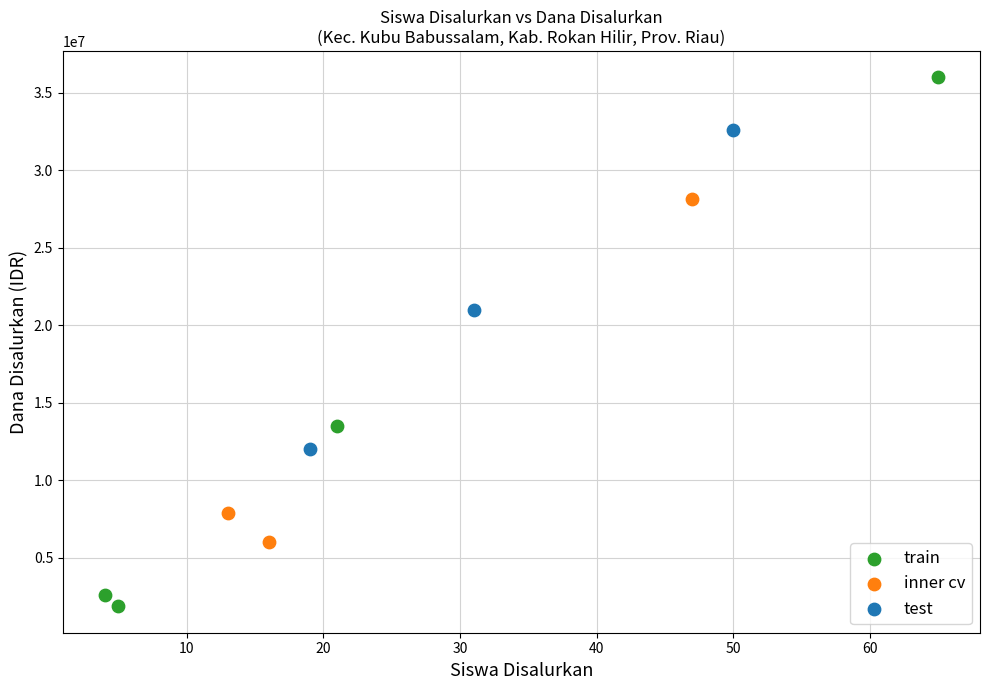

Which series contains the highest Y value?

train